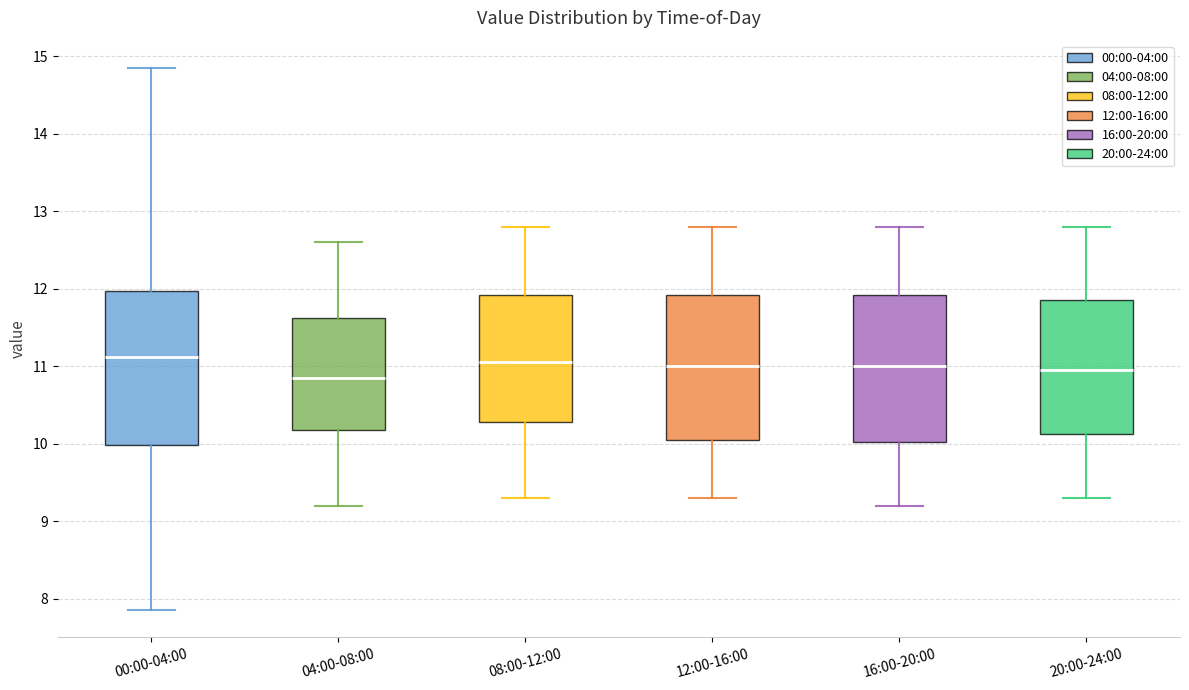

Reading left to right, transcribe this box plot: for each box, give where its median line is, the range the box spans, and where its two whiskers end, as read against the y-axis. The values are not printed on the chart, so give them approximately, as read against the axis.

00:00-04:00: median 11.1, box 10.0 to 12.0, whiskers 7.9 to 14.9
04:00-08:00: median 10.9, box 10.2 to 11.6, whiskers 9.2 to 12.6
08:00-12:00: median 11.1, box 10.3 to 11.9, whiskers 9.3 to 12.8
12:00-16:00: median 11.0, box 10.1 to 11.9, whiskers 9.3 to 12.8
16:00-20:00: median 11.0, box 10.0 to 11.9, whiskers 9.2 to 12.8
20:00-24:00: median 11.0, box 10.1 to 11.9, whiskers 9.3 to 12.8